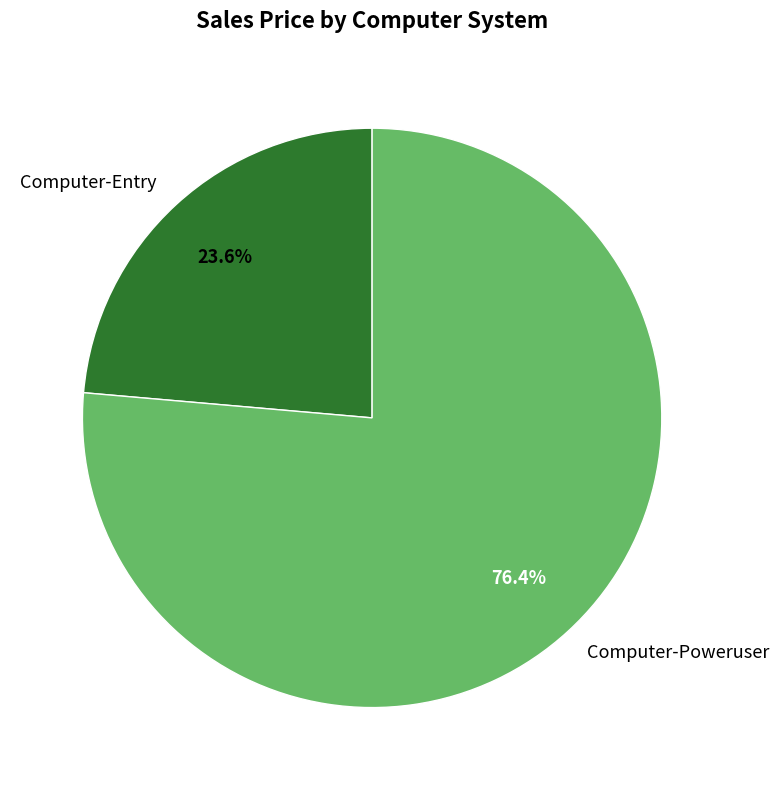

To the nearest percent, what is the difference between the largest and smallest slice percentages?

53%